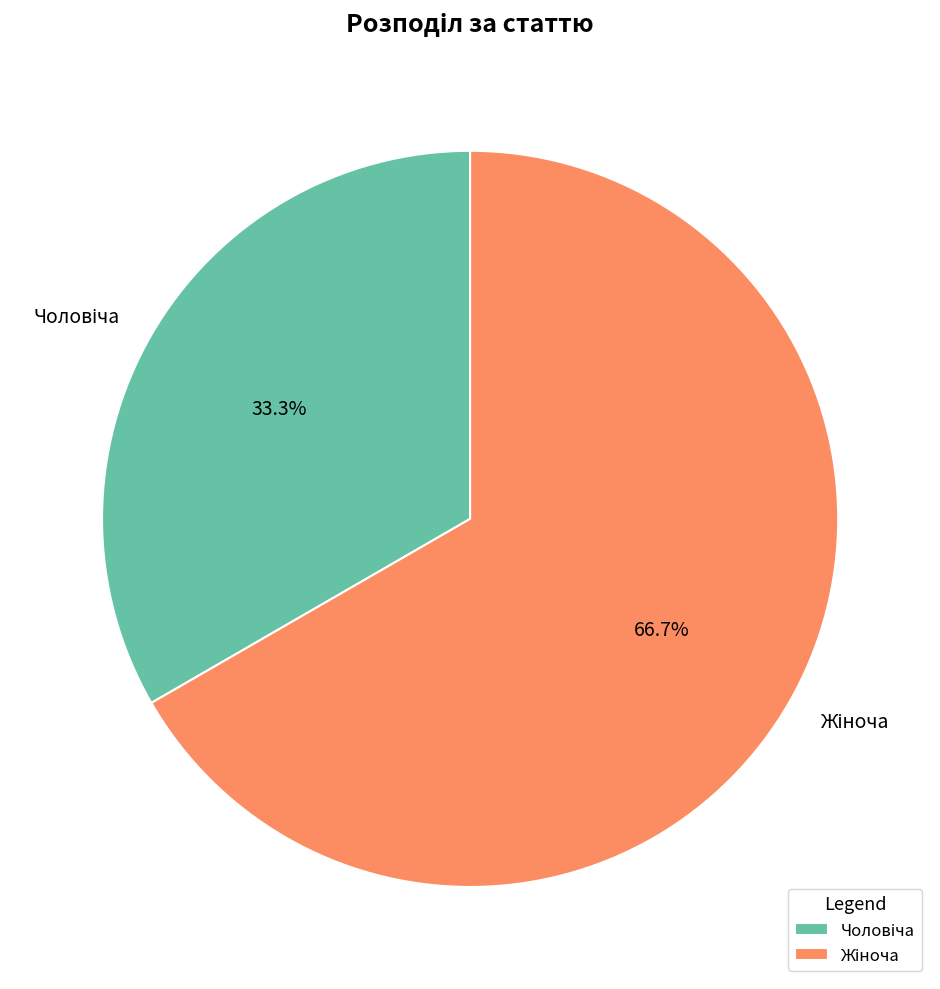

To the nearest percent, what portion does Чоловіча represent?

33%